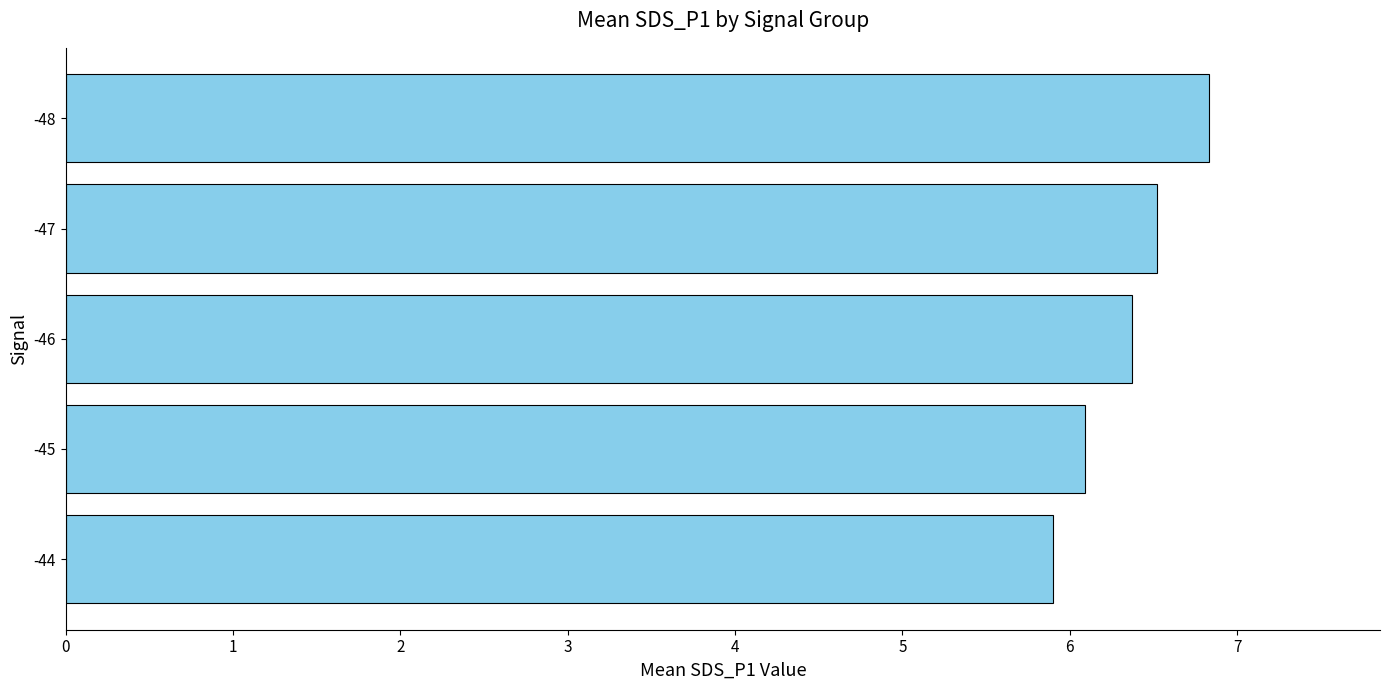

The chart shows a value of 6.1 at -45. True or false?

True